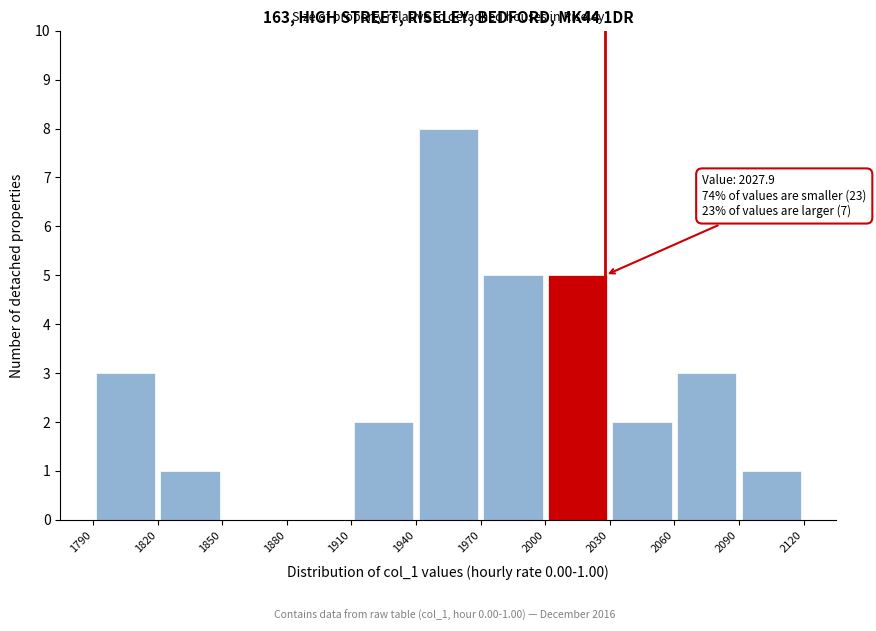

Which range on the x-axis has the tallest bar?

1940 to 1970